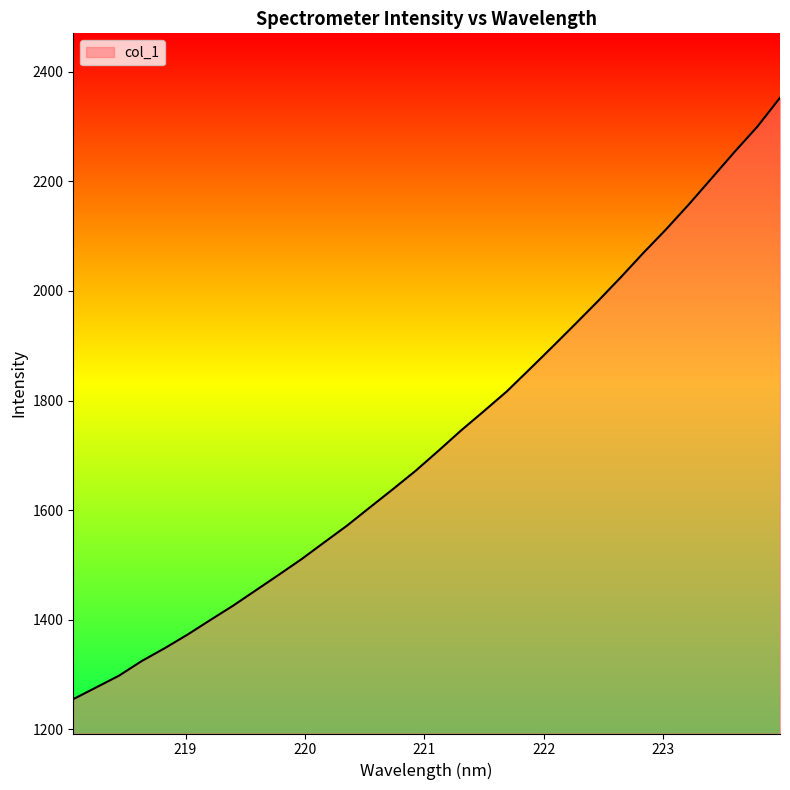

What is the difference between the maximum and minimum values?

1098.0